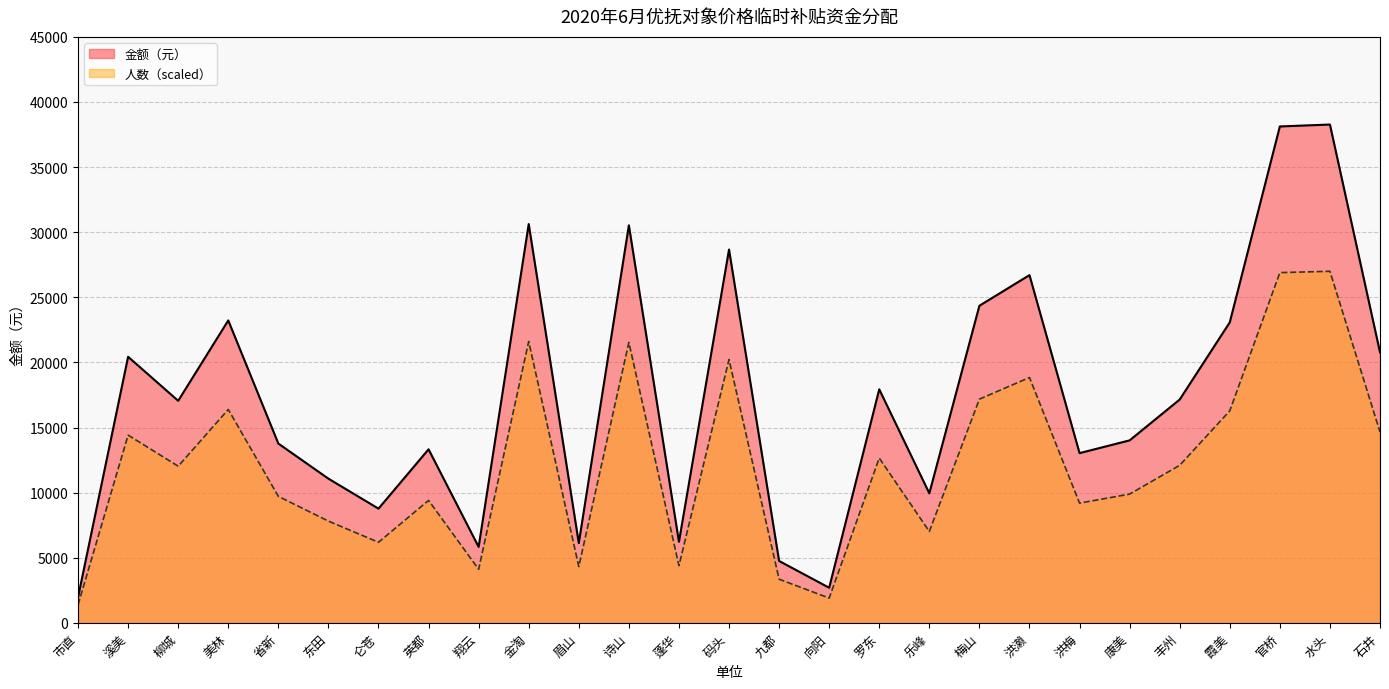

What is the difference between the 金额（元） values at 康美 and 码头?

10336.7